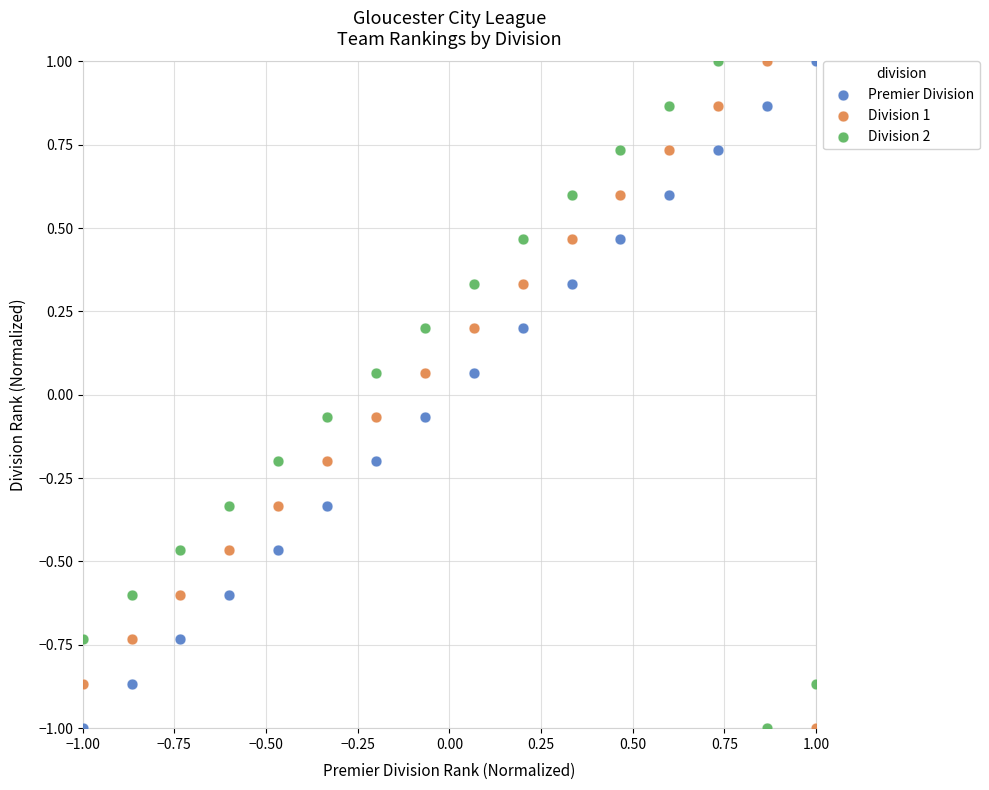

What are all the series names shown in the legend?

Premier Division, Division 1, Division 2